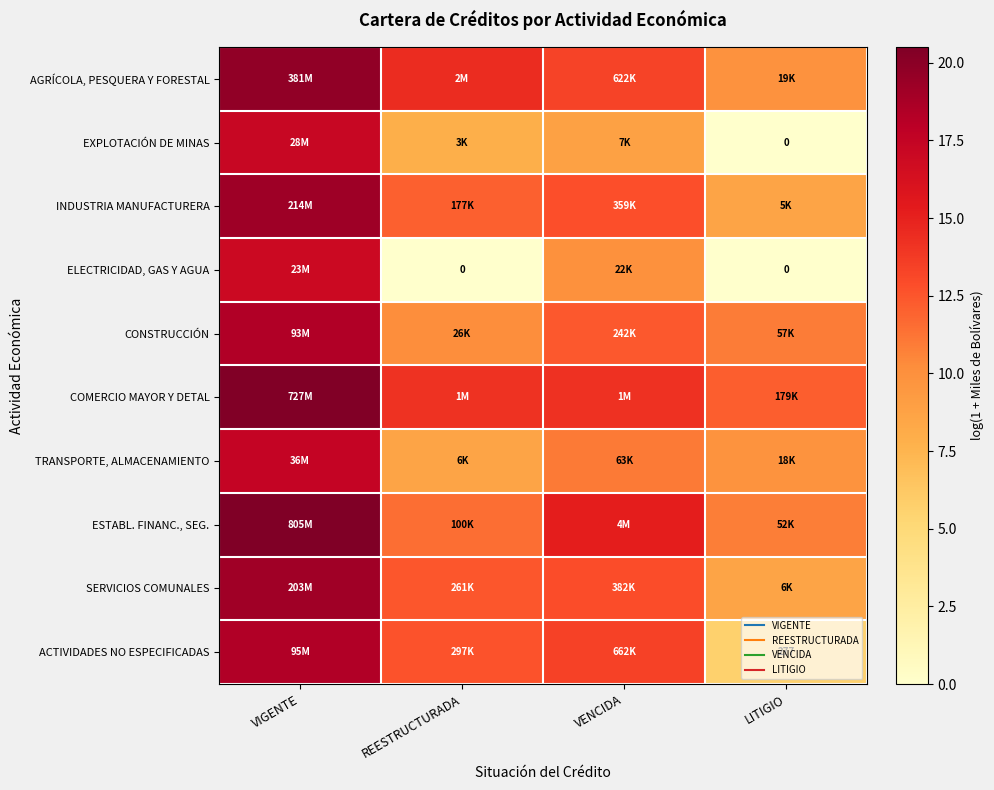

Read the AGRÍCOLA, PESQUERA Y FORESTAL value at REESTRUCTURADA.

14.5